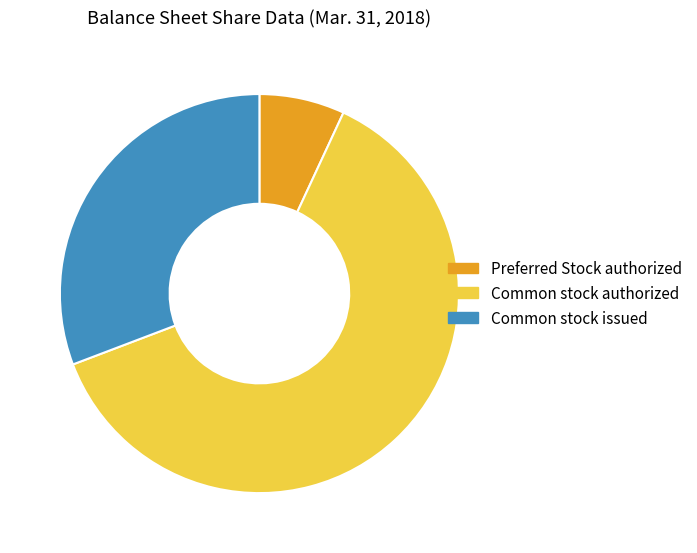

What is the ratio of the value at Common stock authorized to the value at Common stock issued?

2.0